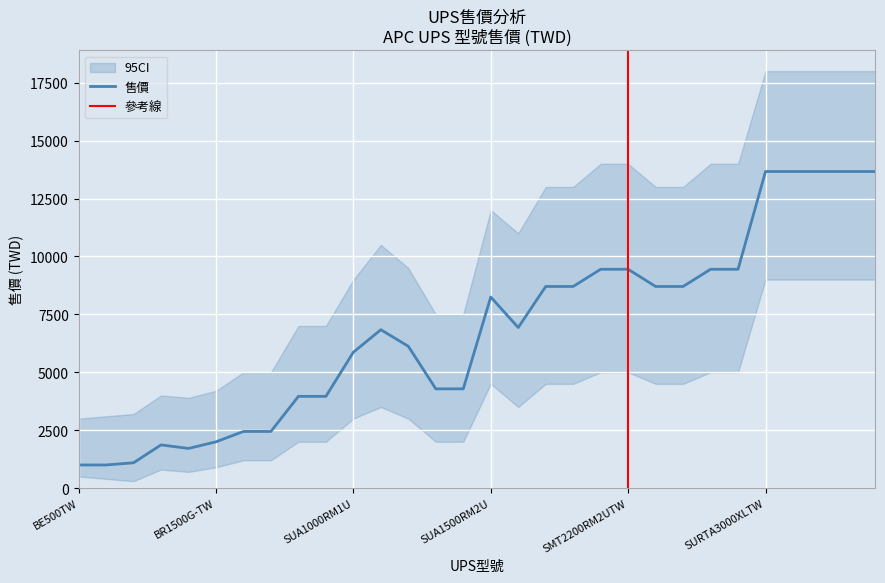

What is the lowest value of the 售價 series?

999